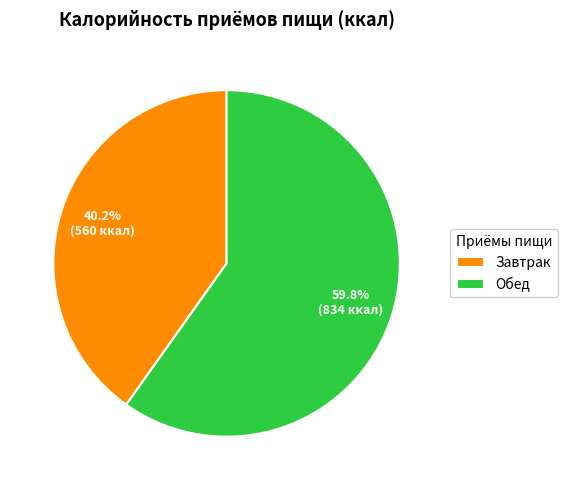

To the nearest percent, what is the difference between the largest and smallest slice percentages?

20%